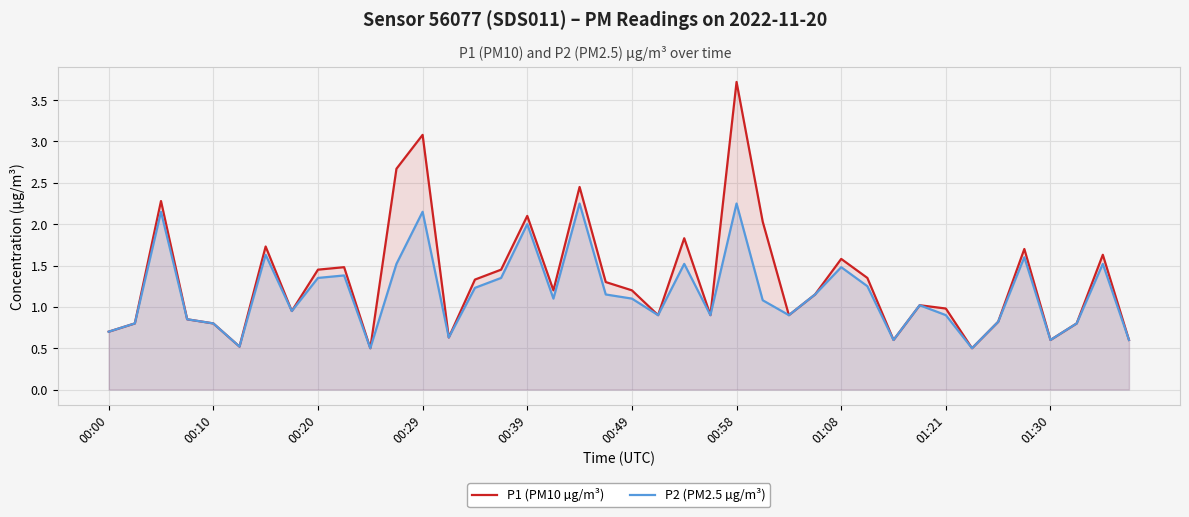

Which series has the widest spread of values?

P1 (PM10 µg/m³)